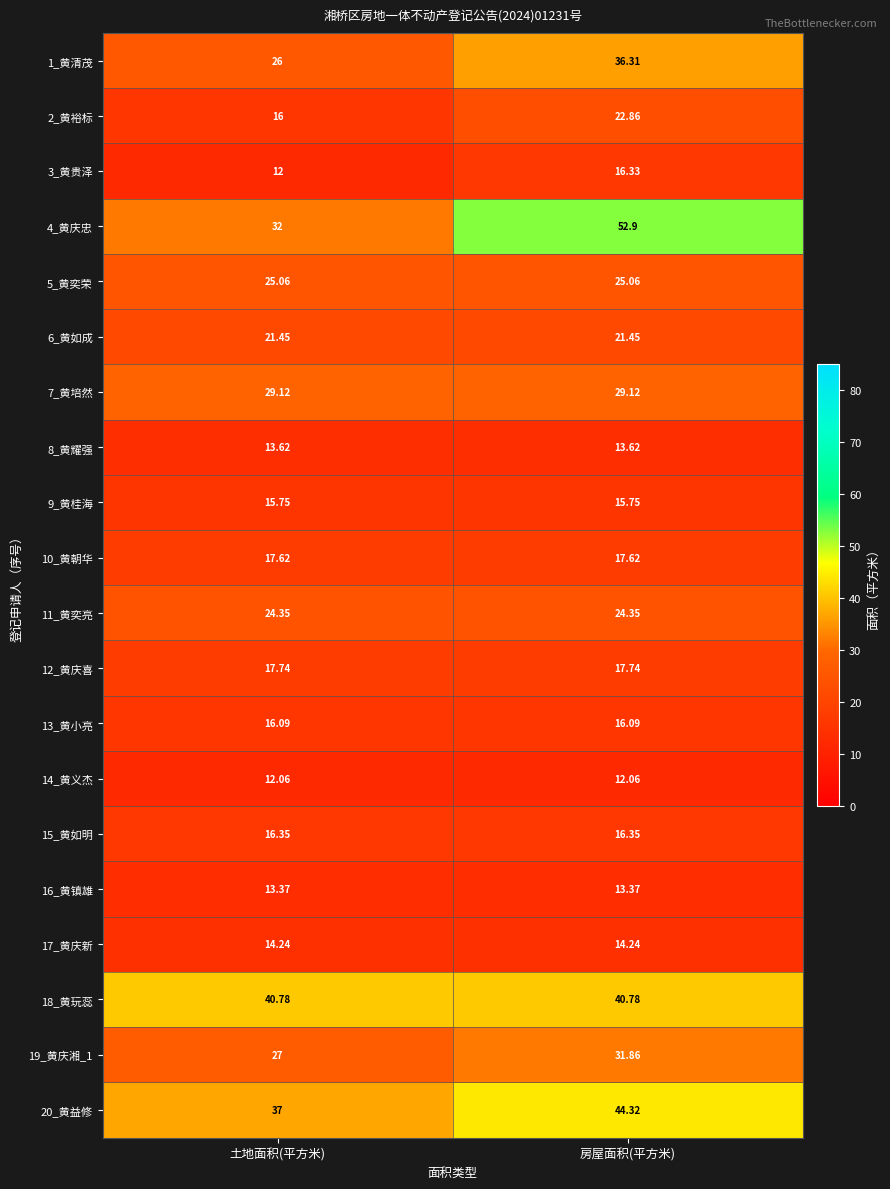

What is the smallest value displayed?

12.0